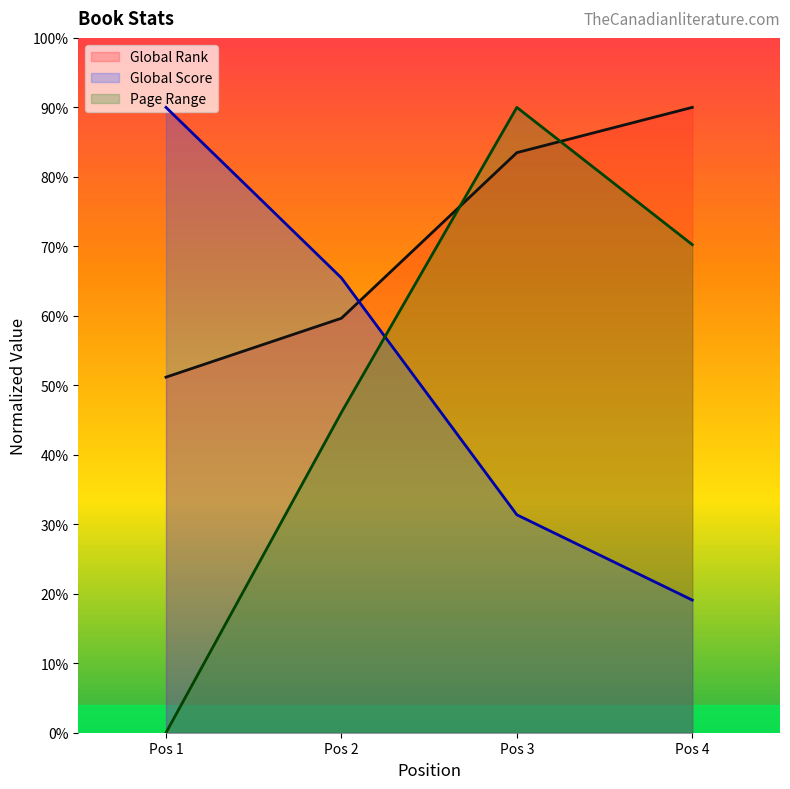

Where does the Global Rank series first go above 9202?

Pos 3